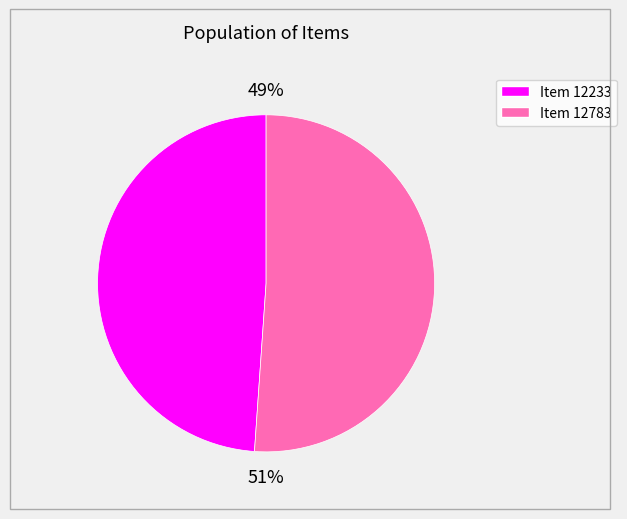

To the nearest percent, what percentage of the pie is Item 12233?

49%